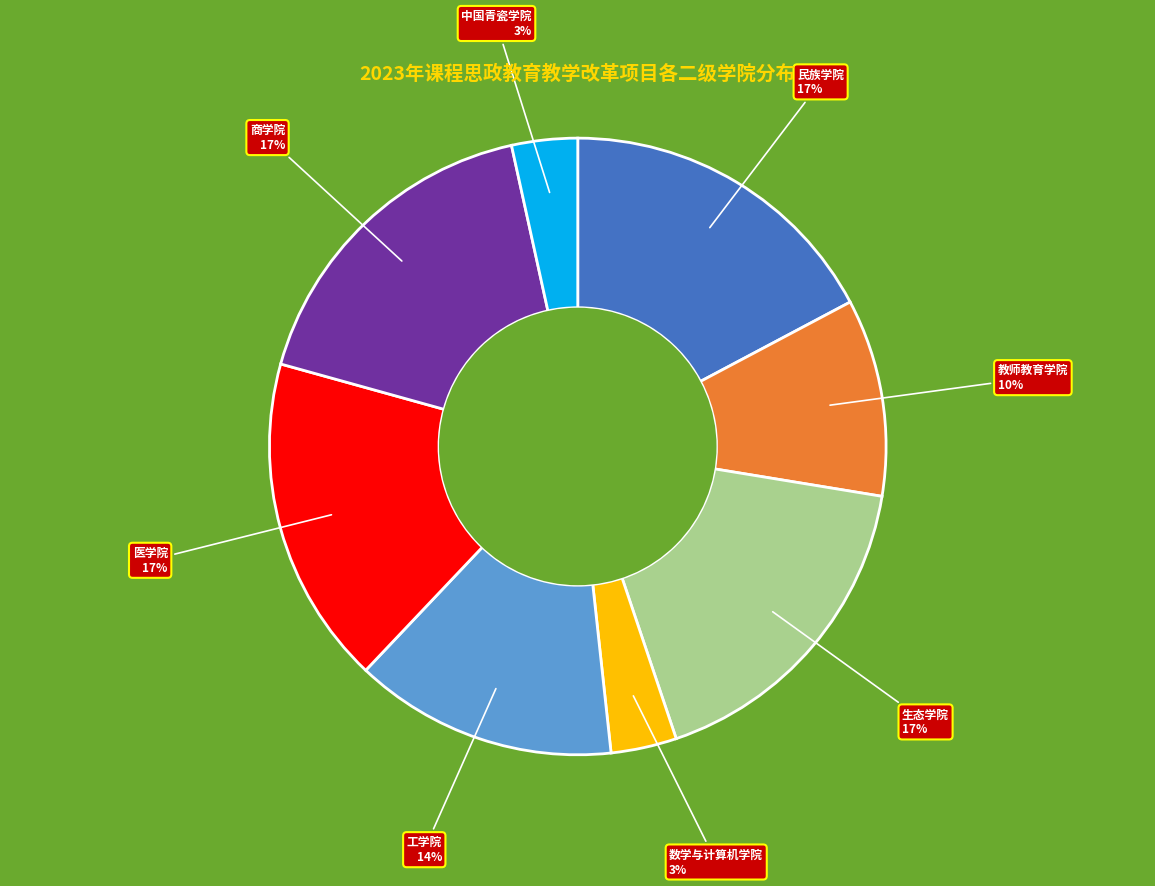

What percentage is the 民族学院 slice, to the nearest percent?

17%